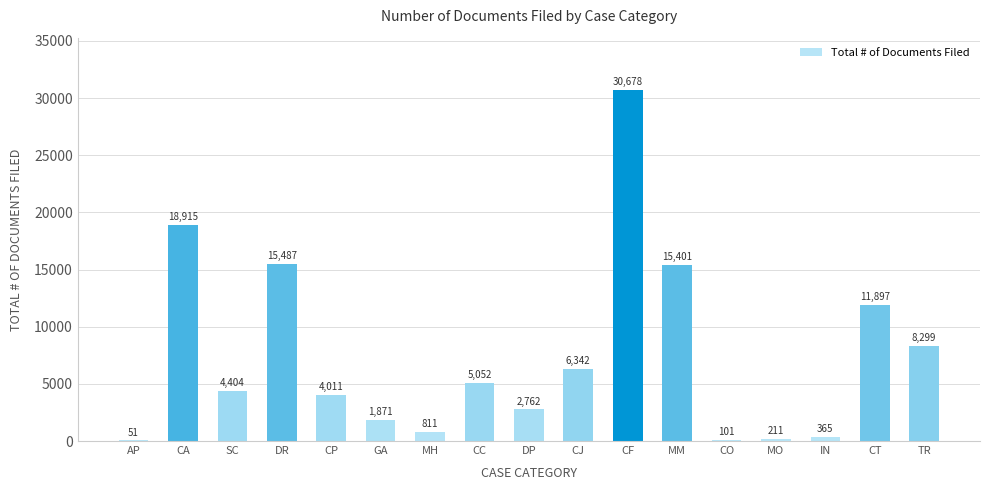

Which category has the highest value across all series?

CF